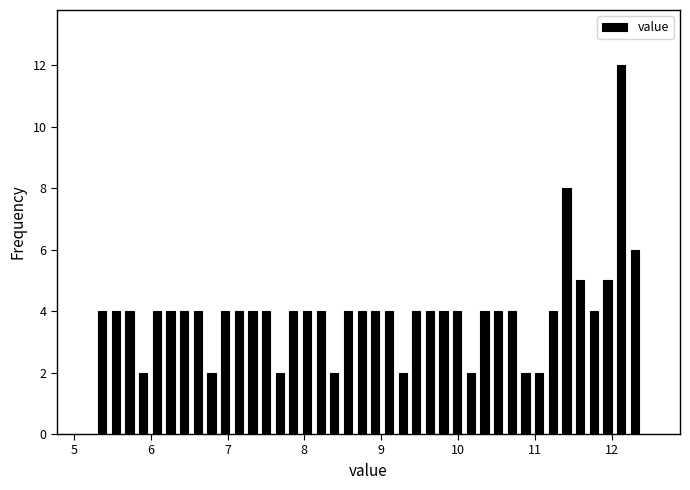

Around what value on the x-axis is the tallest bar? Give the approximate position of its centre, as read against the axis.

12.1